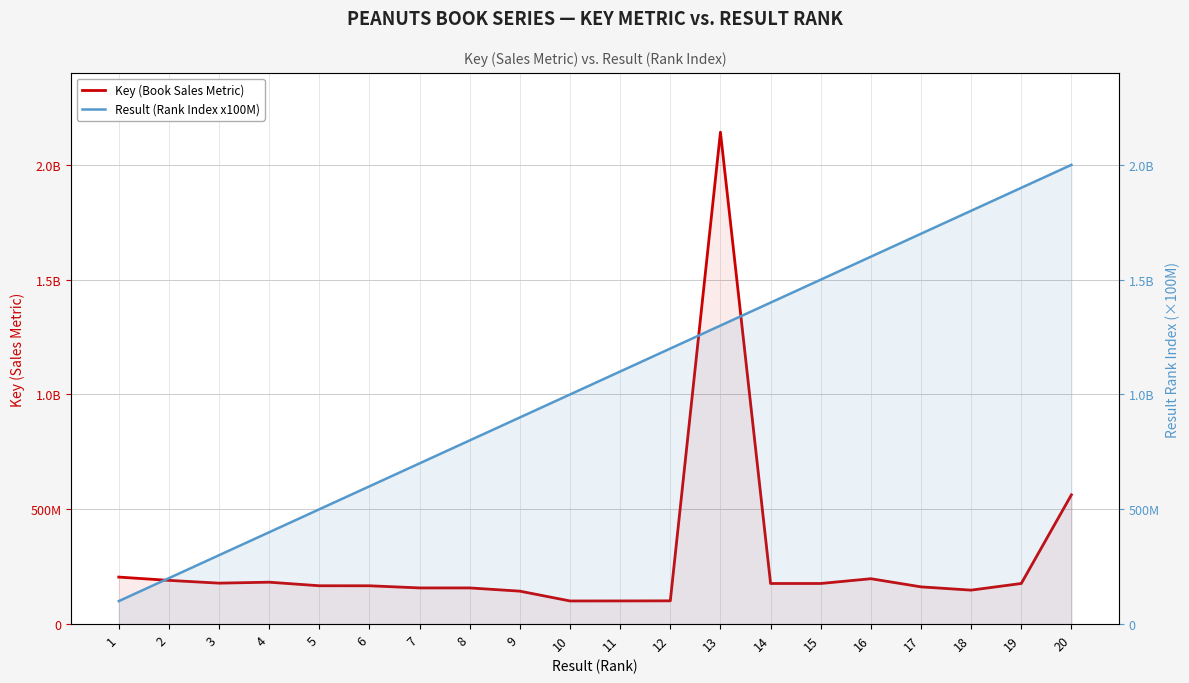

What are all the series names shown in the legend?

Key (Book Sales Metric), Result (Rank Index x100M)